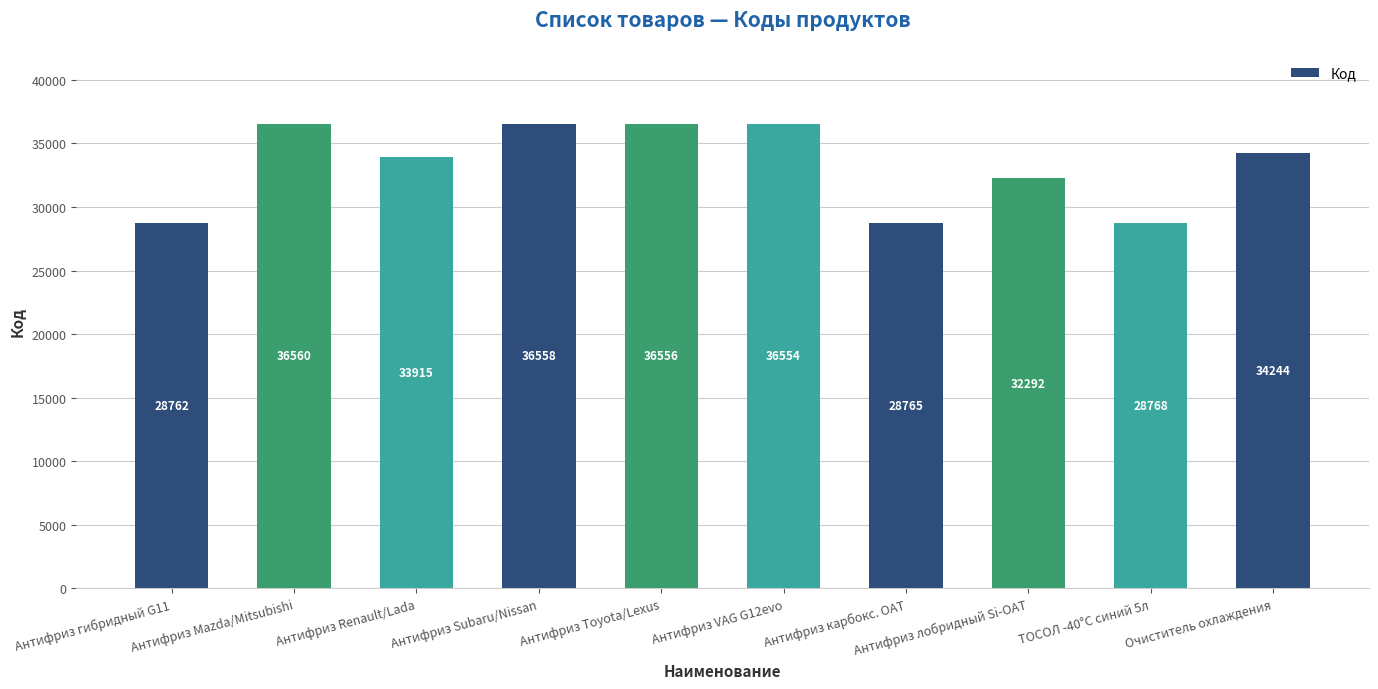

What is the label of the 2nd bar from the right?

ТОСОЛ -40°С синий 5л